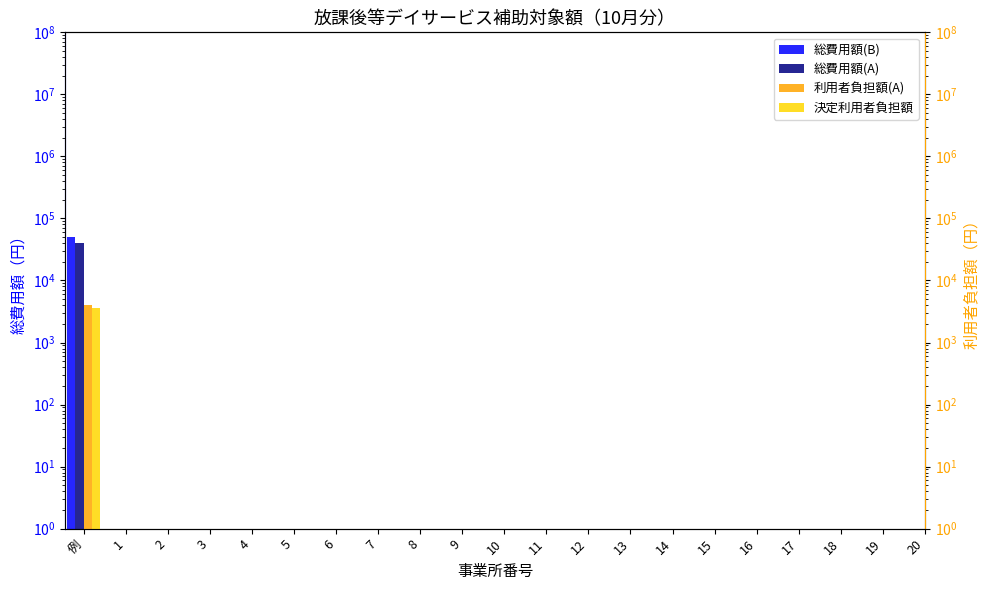

What is the label of the 21st bar from the left?

20